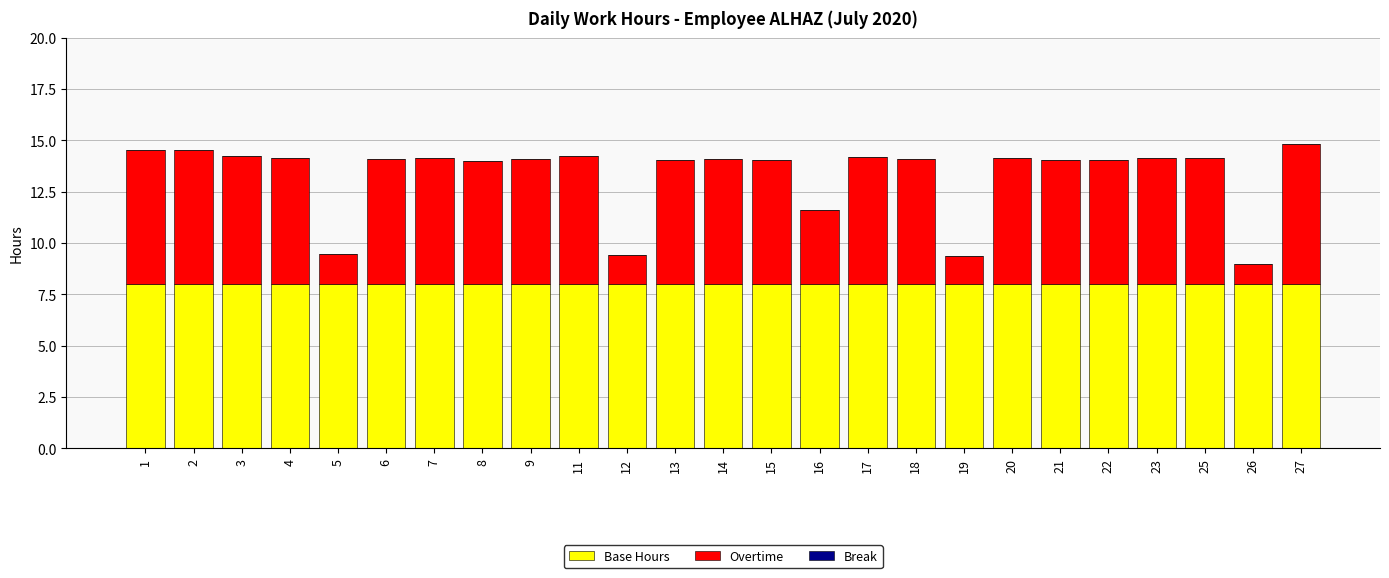

How many bars are there in total?

25